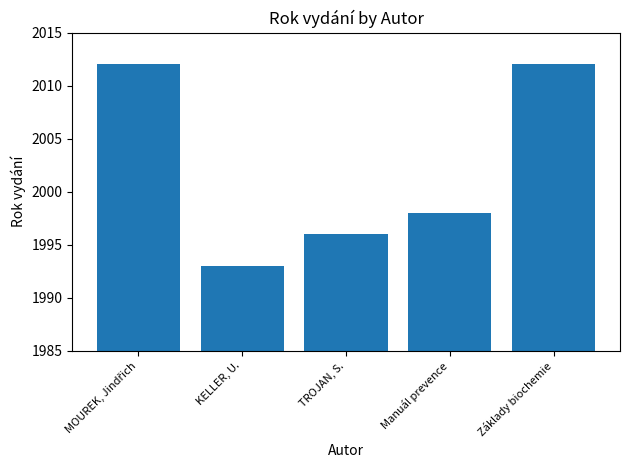

What is the label of the 1st bar from the right?

Základy biochemie